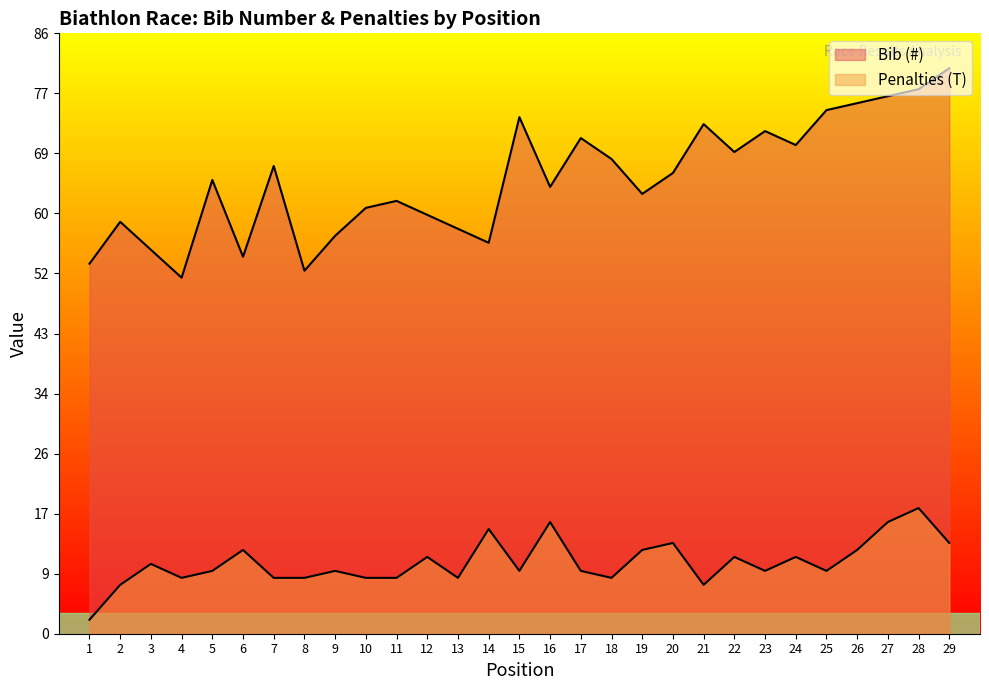

True or false: Penalties (T) and Bib (#) cross at least once.

False